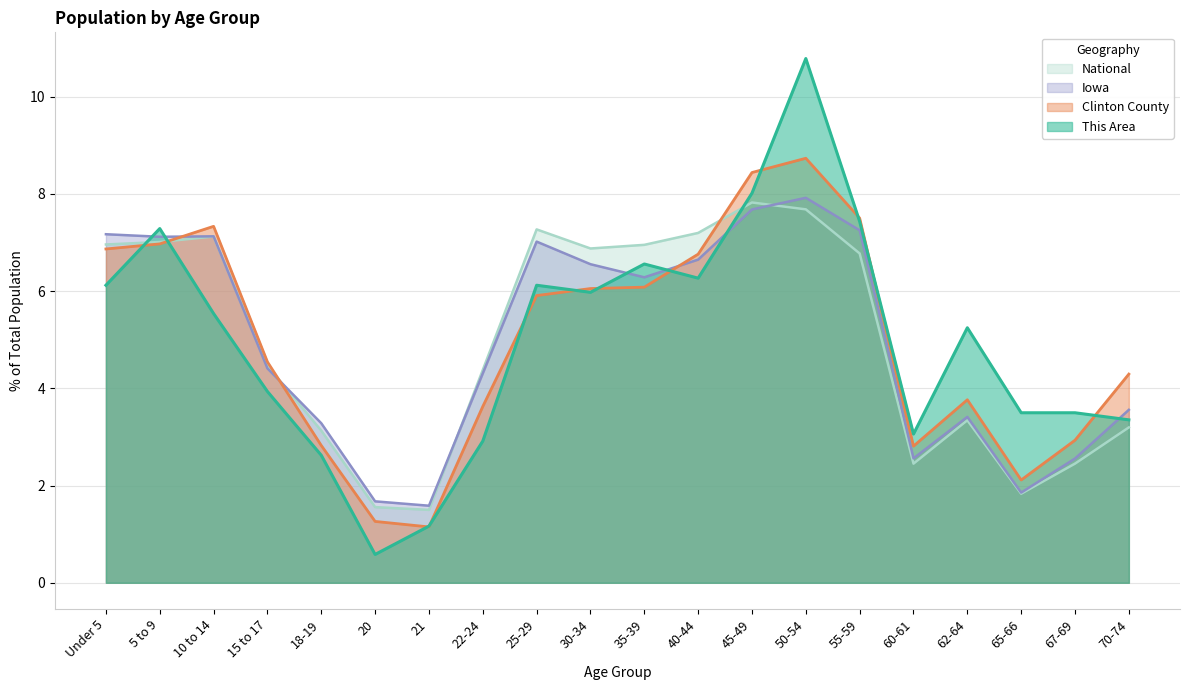

How many lines are shown in the chart?

4